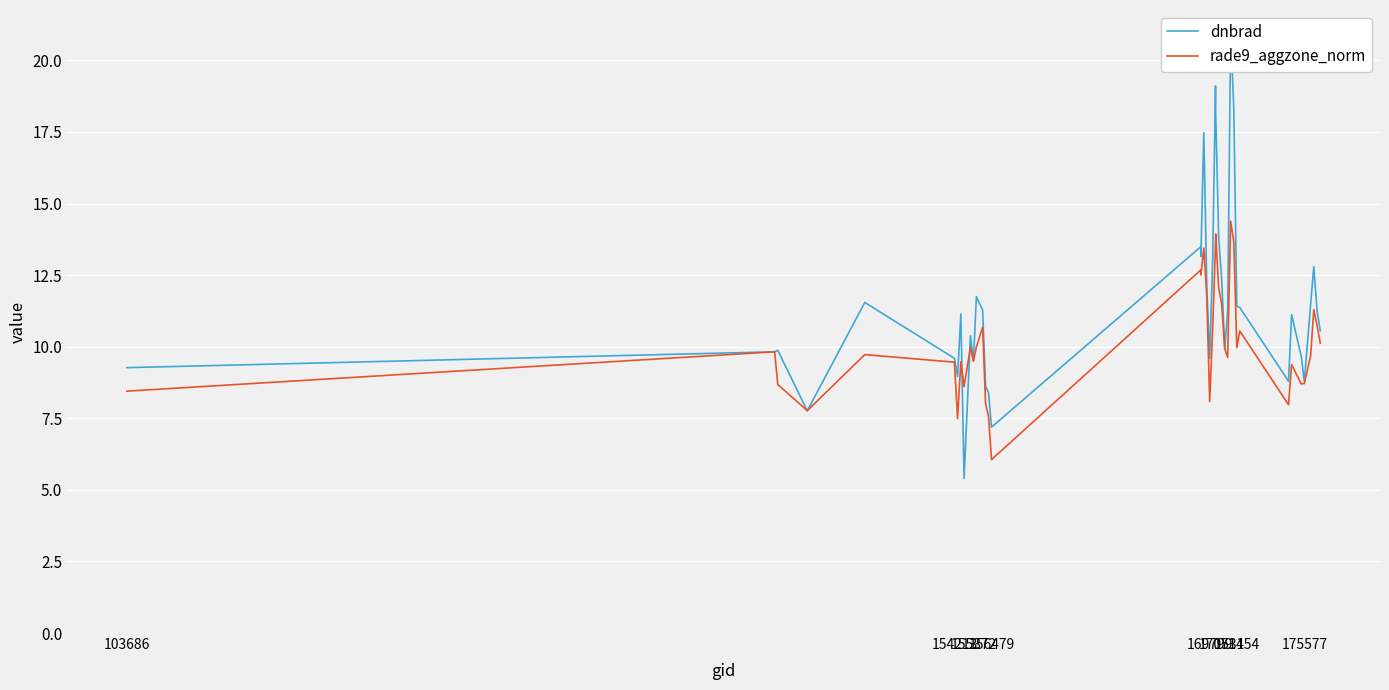

What is the maximum value for rade9_aggzone_norm?

14.4